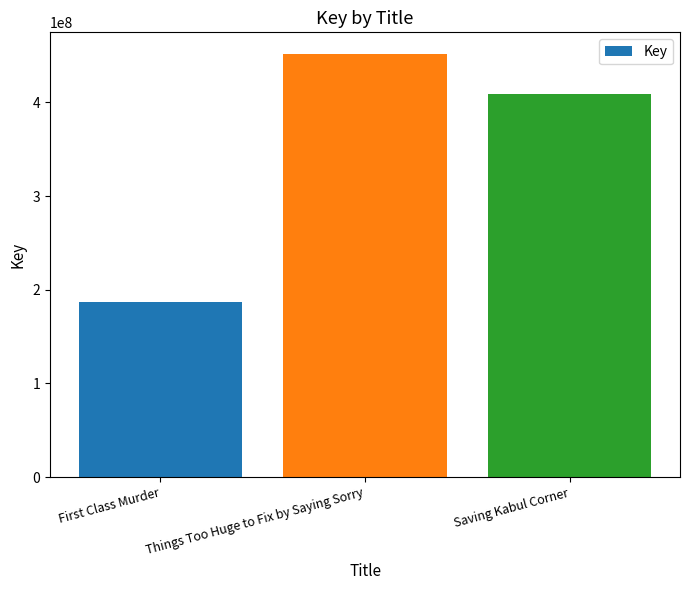

Which category has the lowest value across all series?

First Class Murder